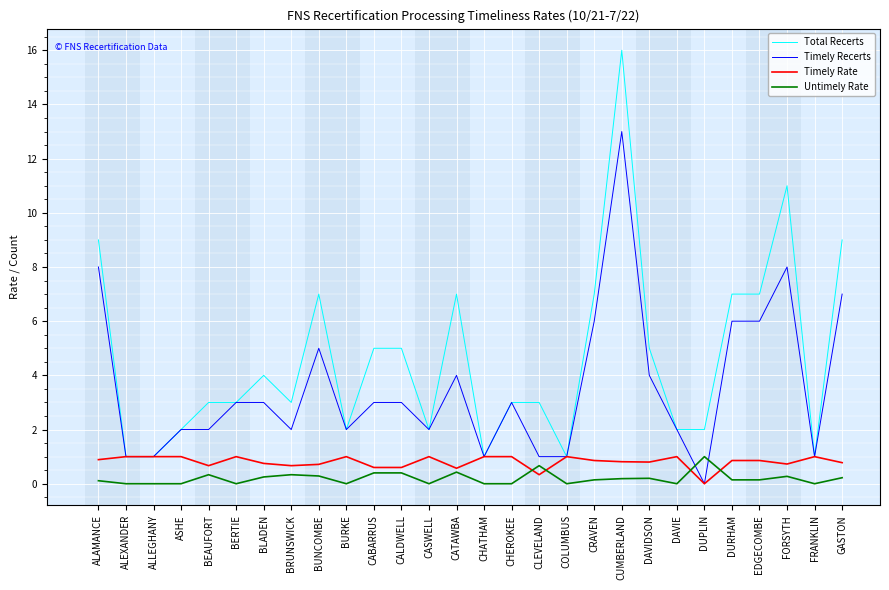

What value does the Total Recerts series have at ASHE?

2.0